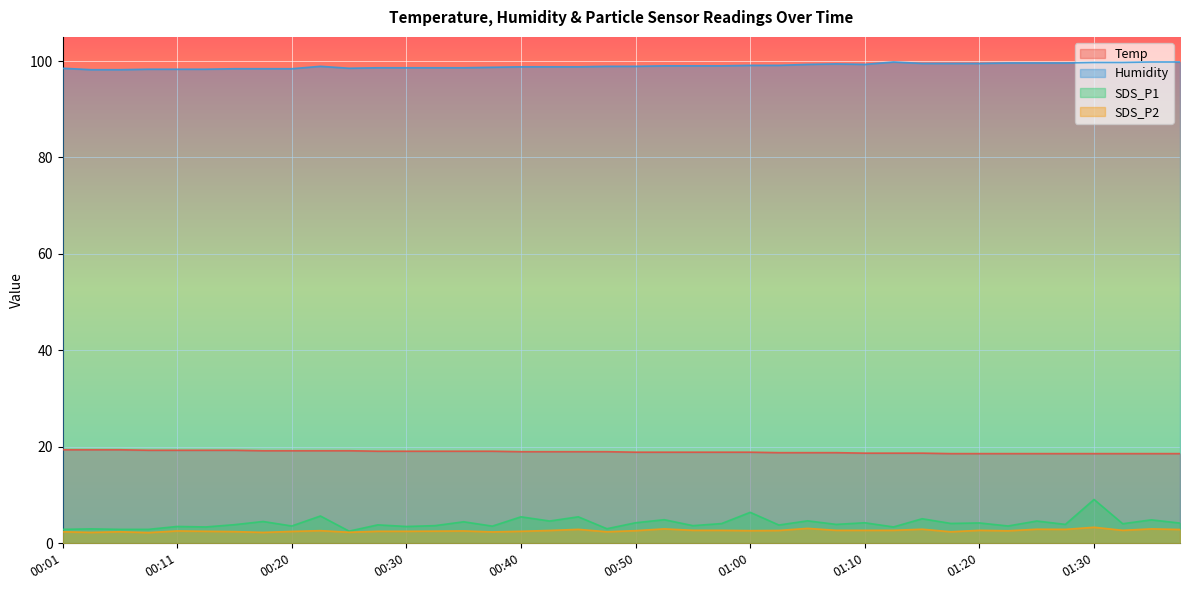

Between 00:53 and 00:33, which is larger?

00:33